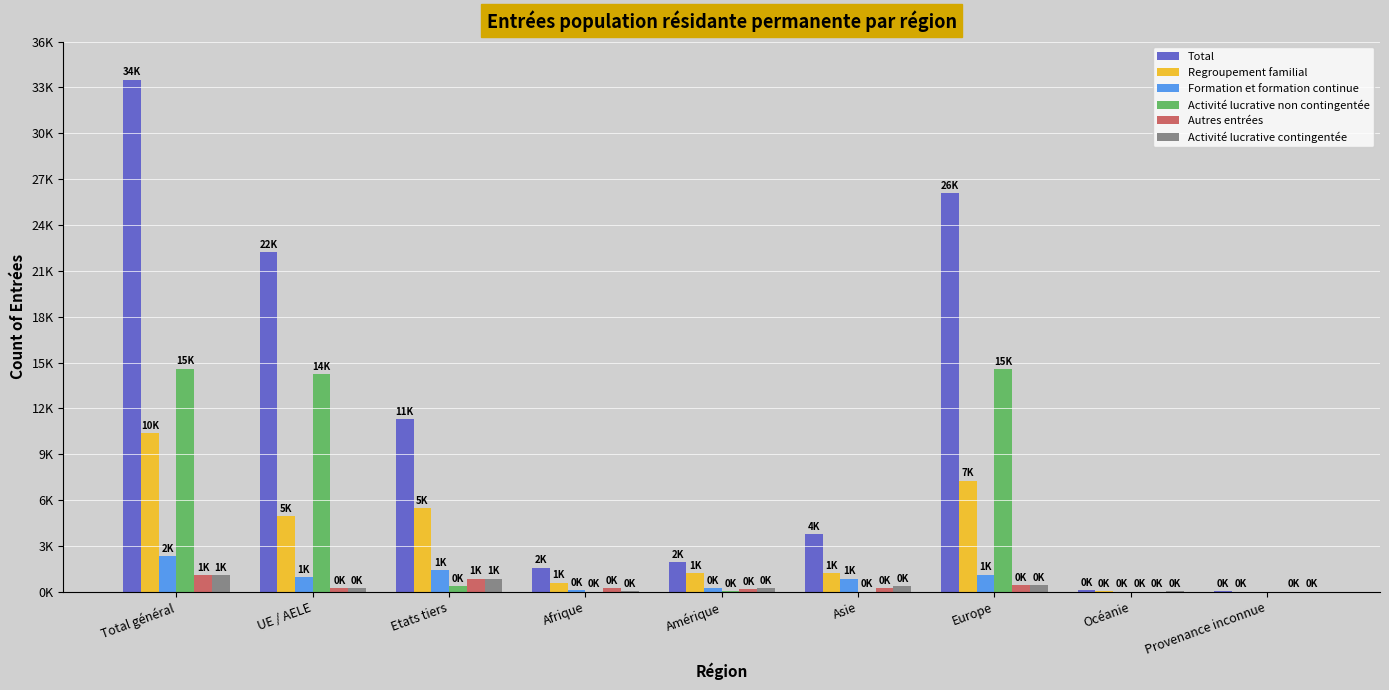

Between Afrique and Océanie, which is larger?

Afrique